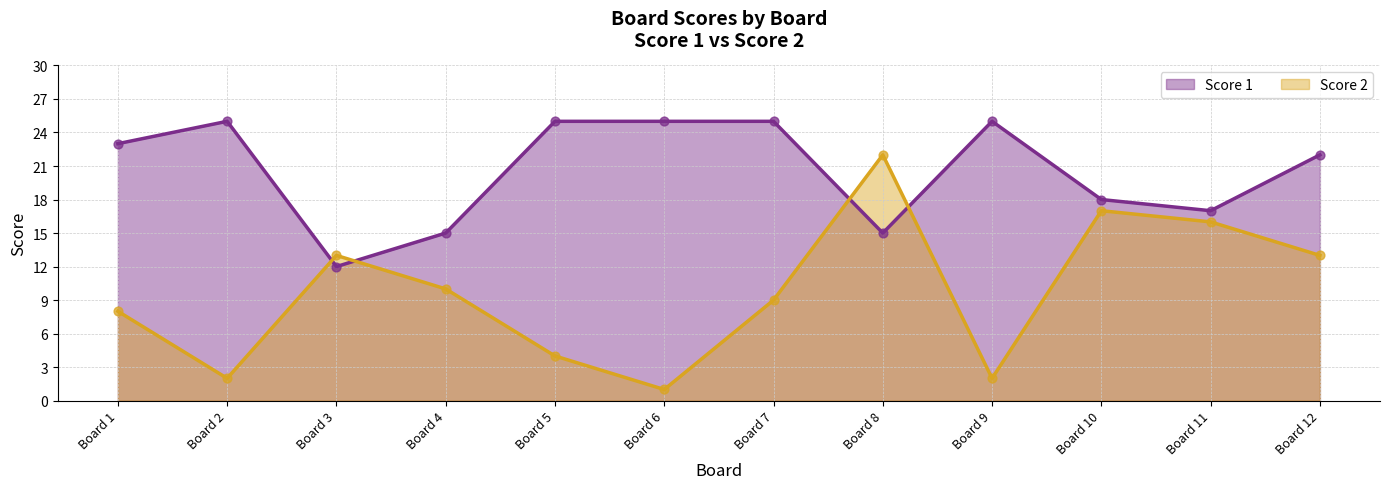

Which series contains the highest Y value?

Score 1